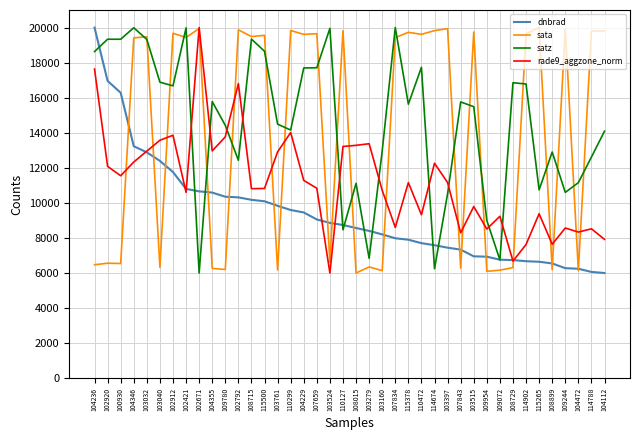

The rade9_aggzone_norm series shows 8255.1 at 114674. True or false?

False